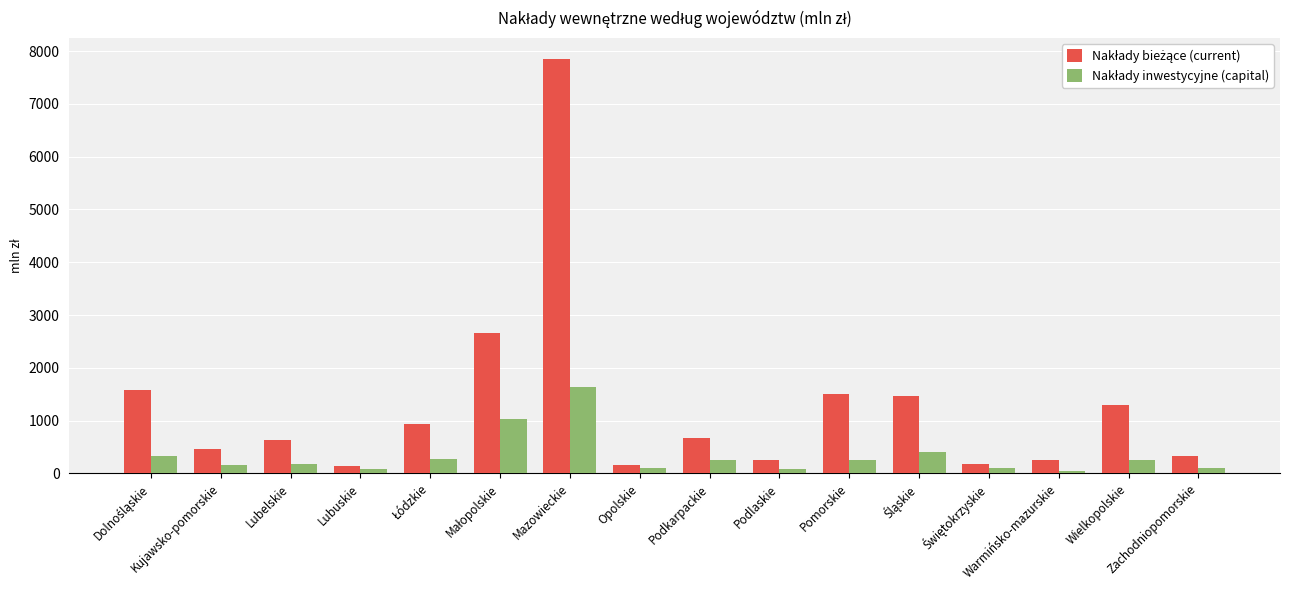

The Nakłady inwestycyjne (capital) series shows 560.7 at Dolnośląskie. True or false?

False